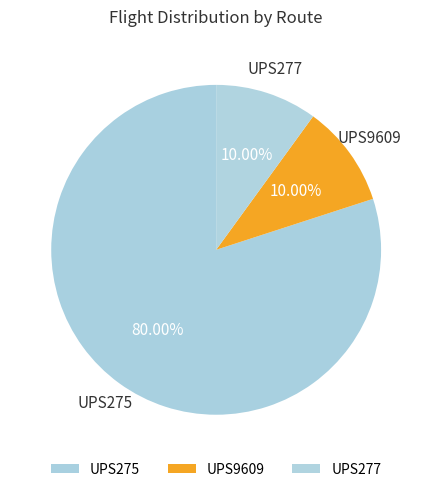

Count the number of slices in the pie.

3